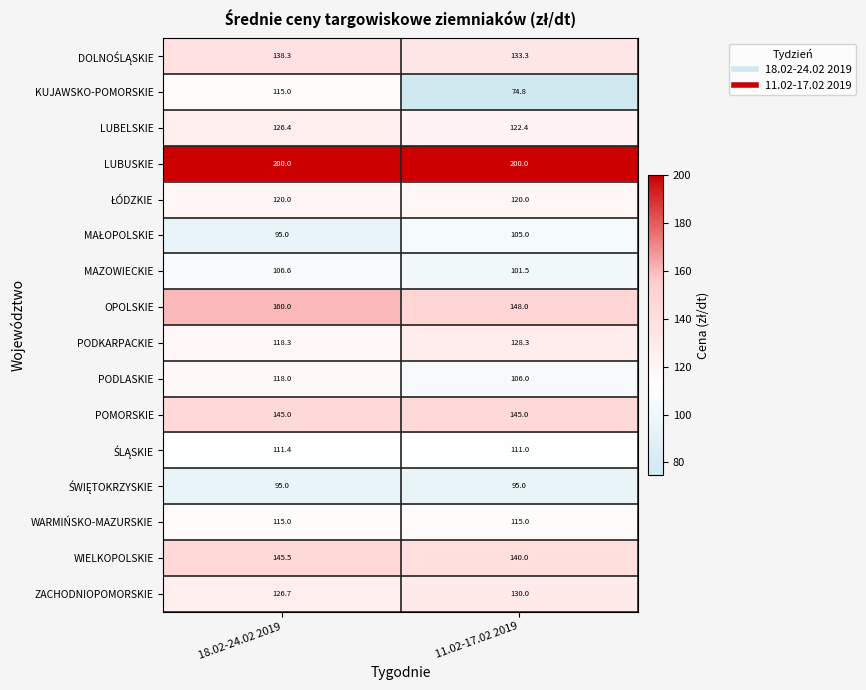

Which category has the highest value in the WIELKOPOLSKIE series?

18.02-24.02 2019